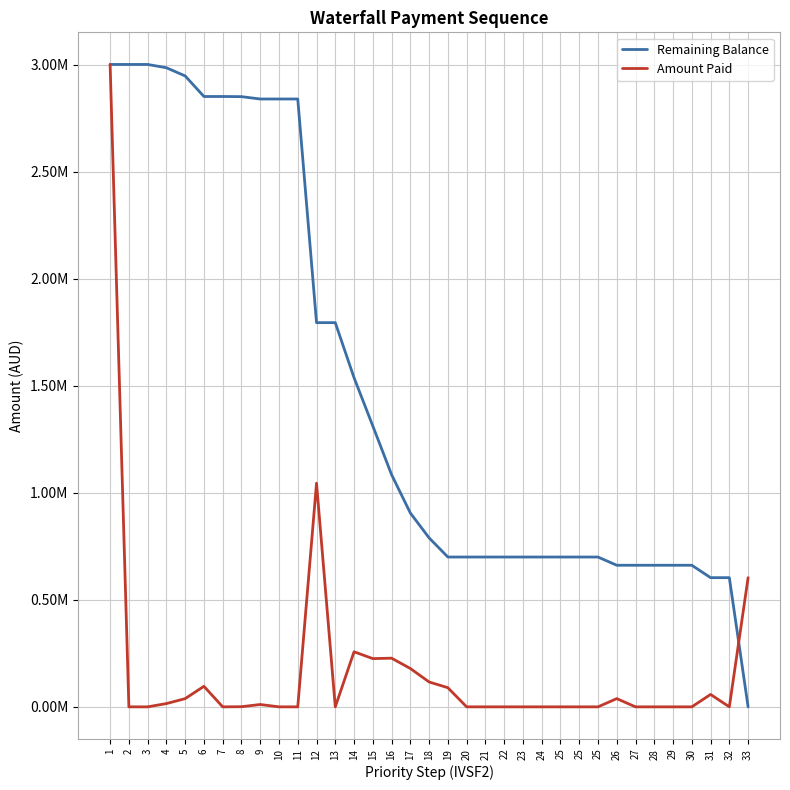

True or false: Remaining Balance has more than 1 points higher than both neighbors.

False